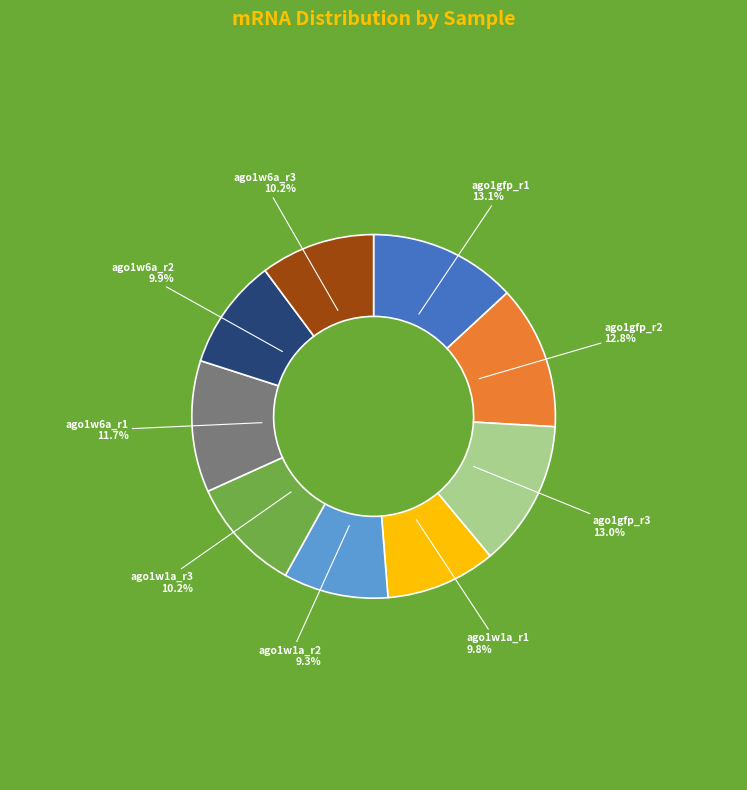

What is the ratio of the value at ago1w6a_r2 to the value at ago1w1a_r2?

1.1